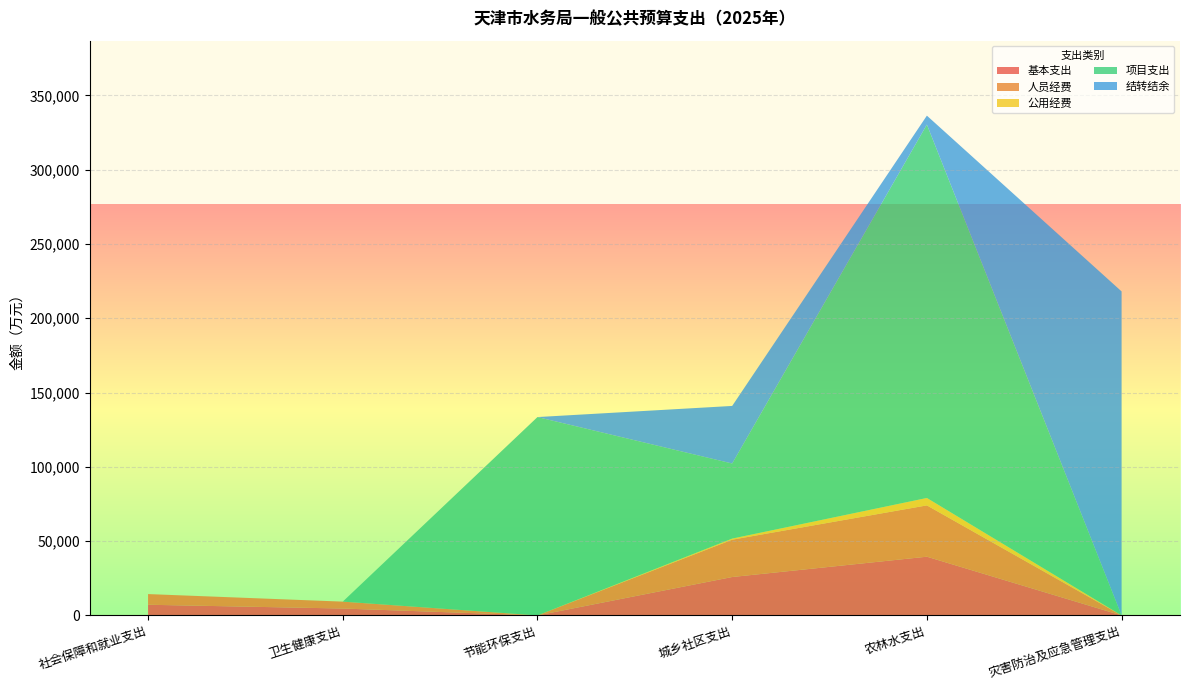

Reading left to right, what are all the values shown in this chart?

基本支出: 7183.7	4644.1	0.0	25854.7	39526.9	0.0
人员经费: 7183.7	4644.1	0.0	25105.6	34529.8	0.0
公用经费: 0.0	0.0	0.0	749.1	4997.1	0.0
项目支出: 0.0	0.0	133498.0	50528.0	251311.0	0.0
结转结余: 0.0	0.0	0.0	38750.2	5998.5	218057.2